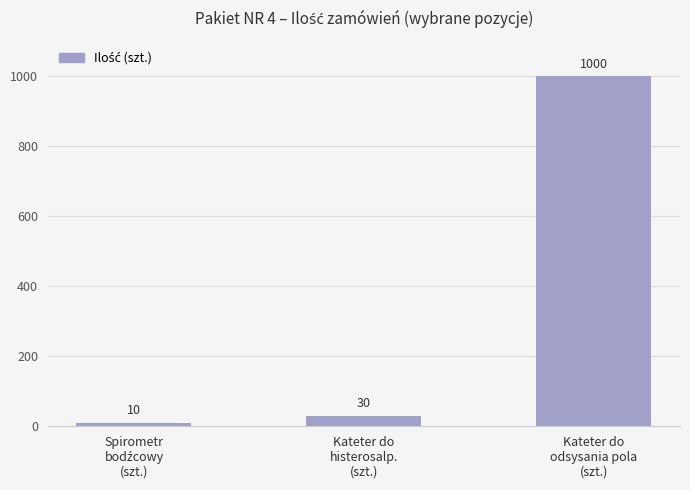

What is the change in value from Kateter do
histerosalp.
(szt.) to Kateter do
odsysania pola
(szt.)?

+970